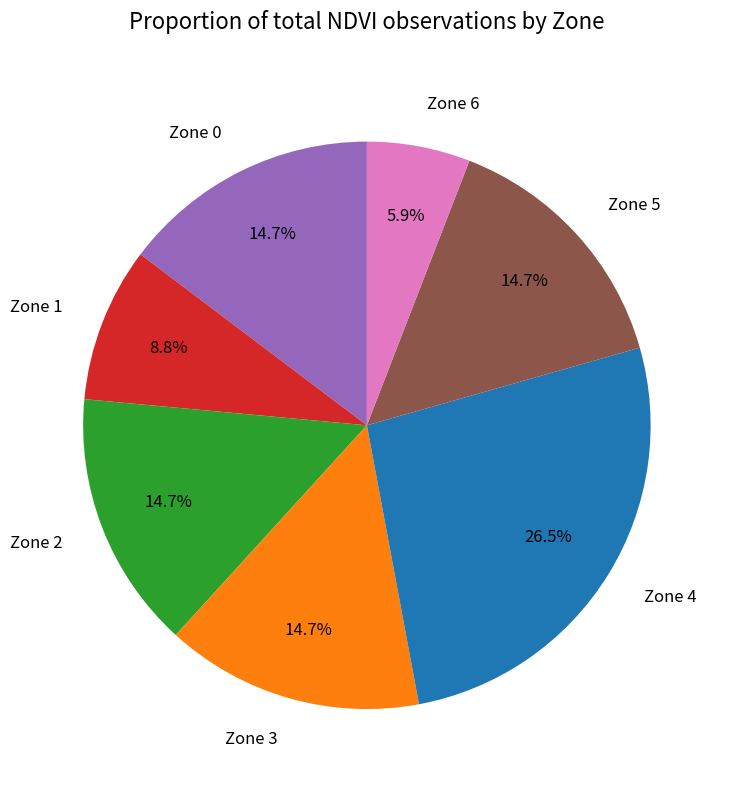

True or false: Zone 3 accounts for 15% of the total.

True